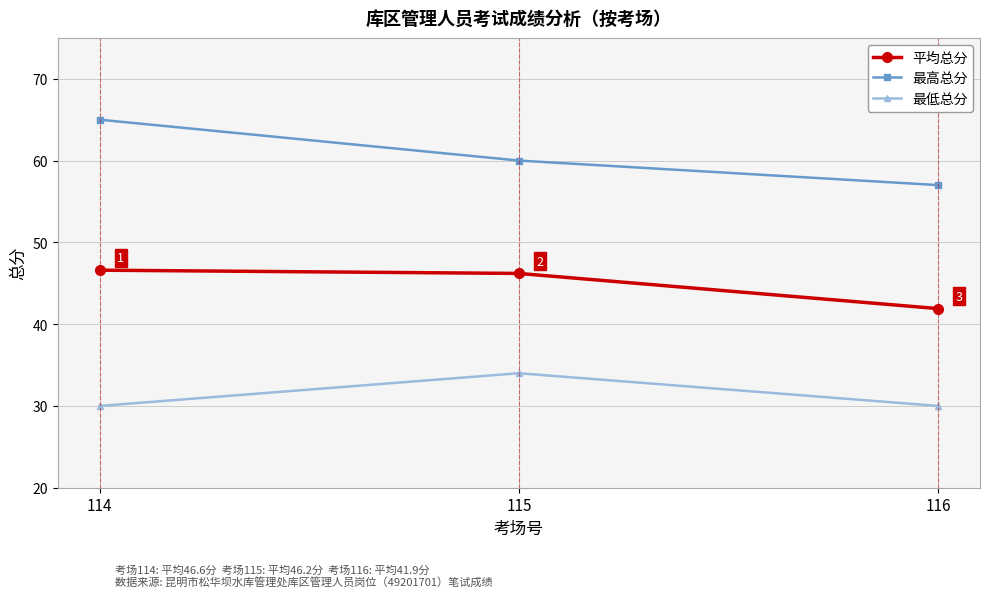

What is the value of the 最高总分 point at the 1st from the left?

65.0